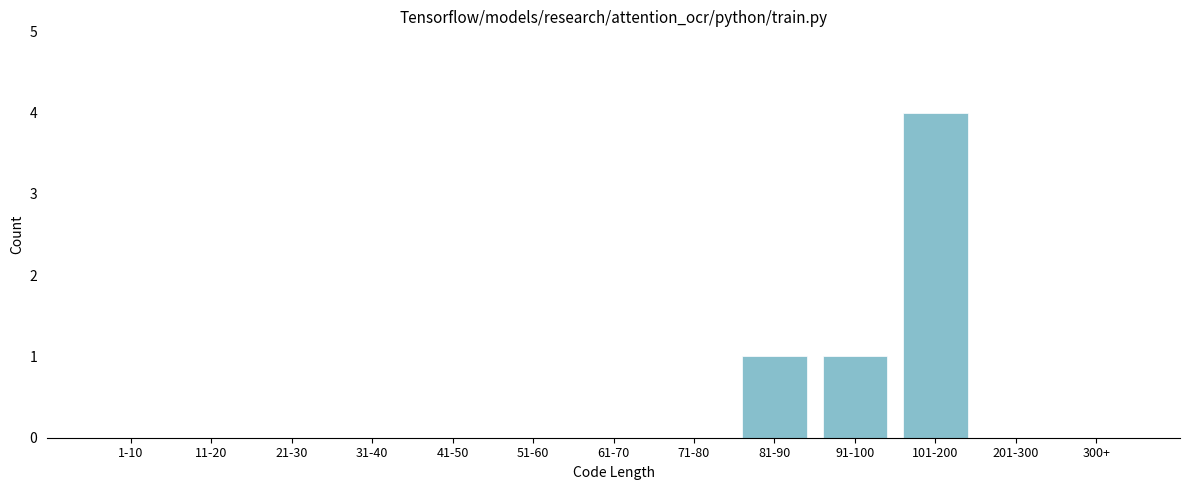

Reading right to left, extract all data points from this chart.

300+=0	201-300=0	101-200=4	91-100=1	81-90=1	71-80=0	61-70=0	51-60=0	41-50=0	31-40=0	21-30=0	11-20=0	1-10=0